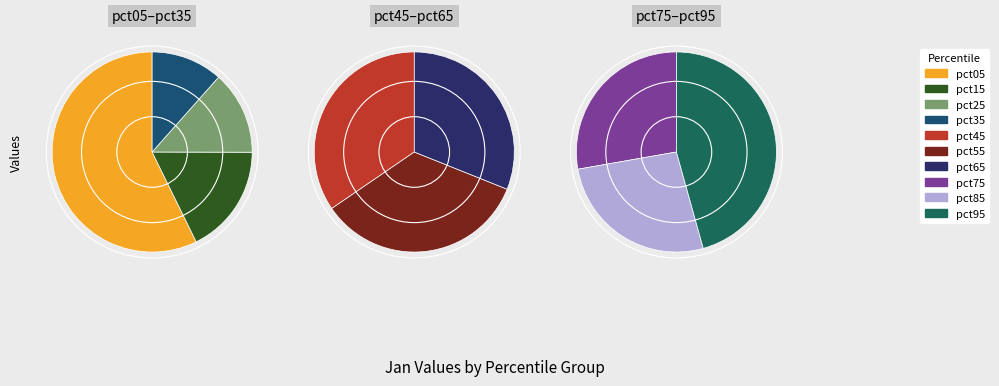

To the nearest percent, what is the difference between the largest and smallest slice percentages?

30%